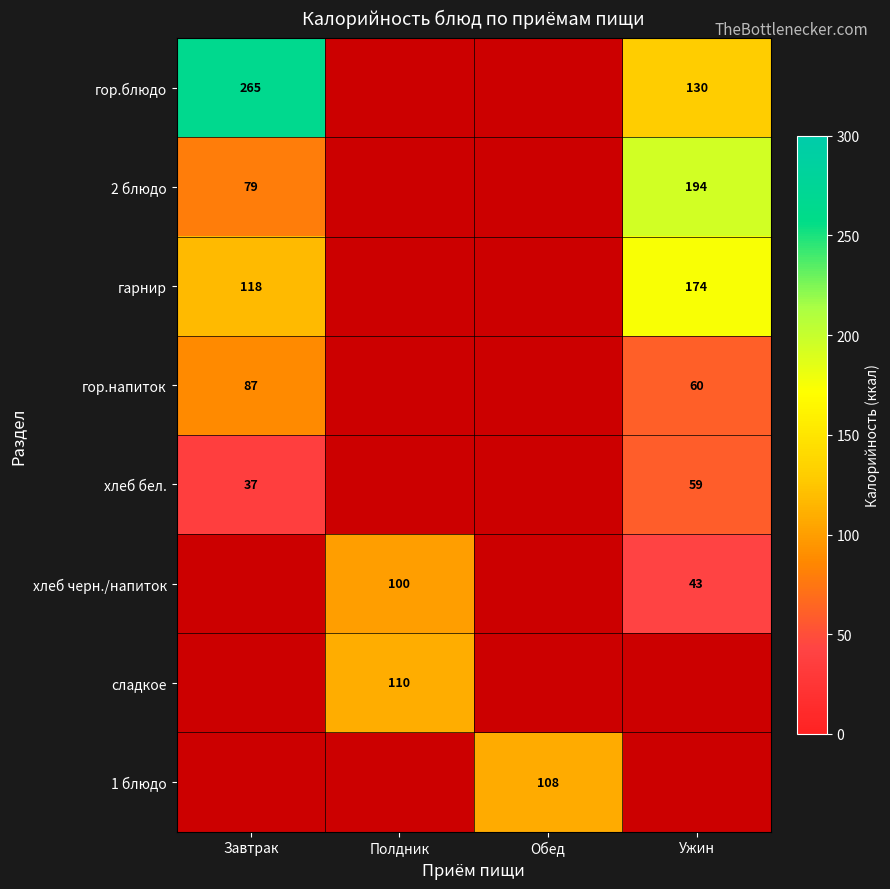

True or false: сладкое has a value of 110 at Полдник.

True